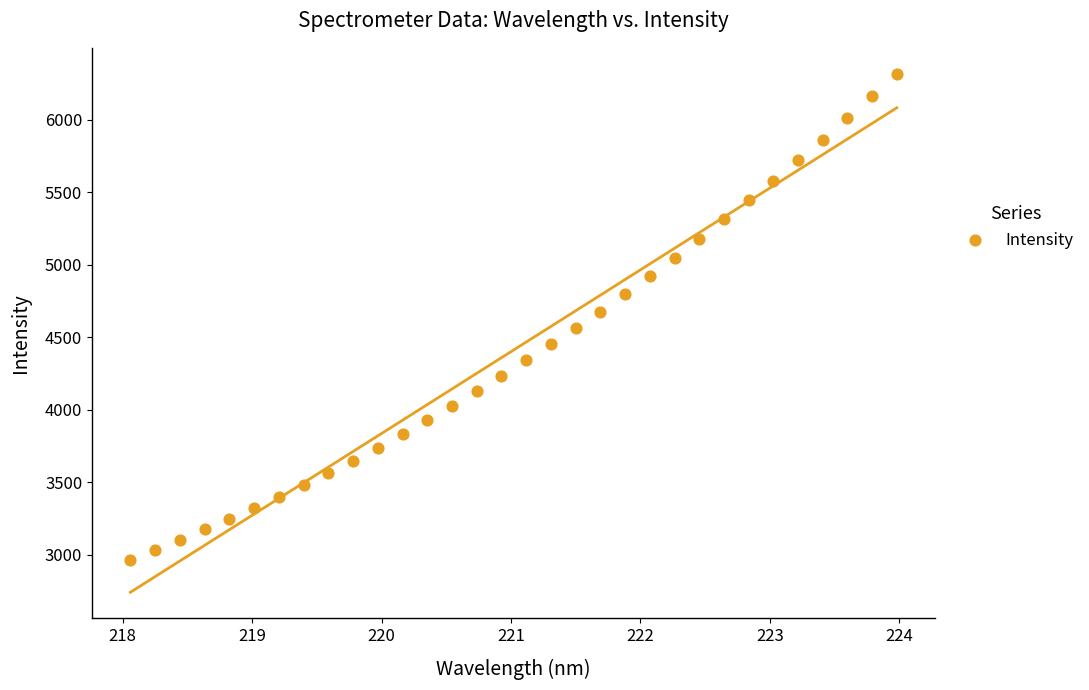

What is the range of X values (max minus min)?

5.9